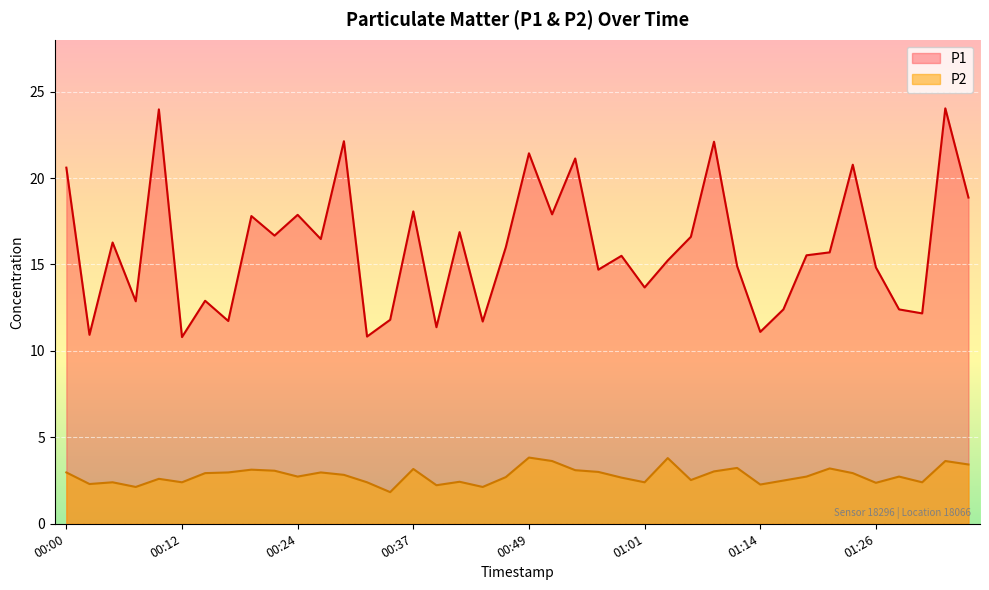

How many interior local peaks does the P1 series have?

14